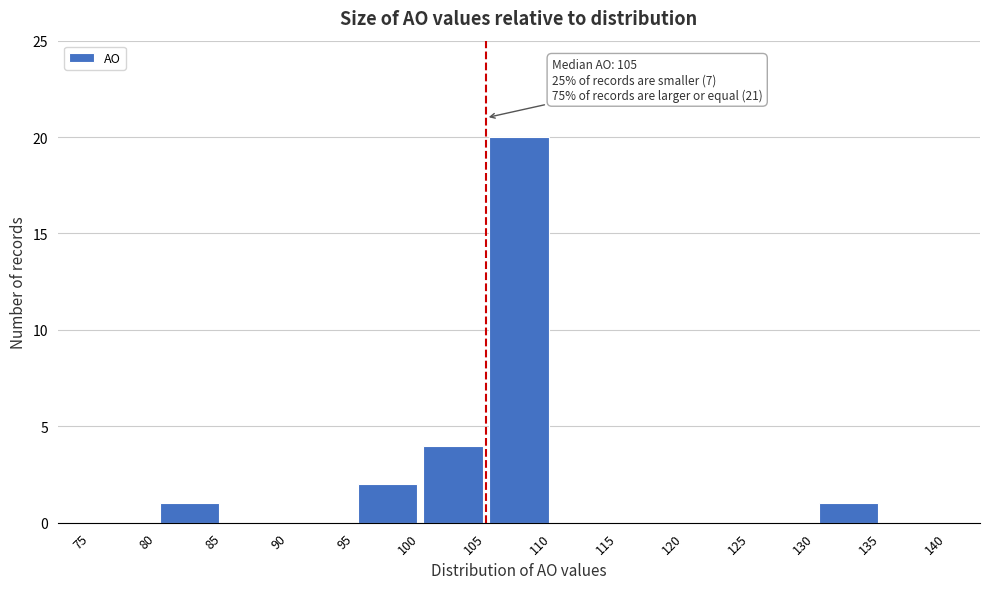

Over which range of the x-axis is the bar tallest?

105 to 110